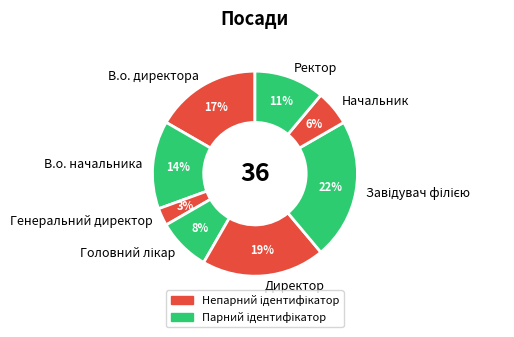

Combined, do В.о. директора and Генеральний директор account for over 50%?

No